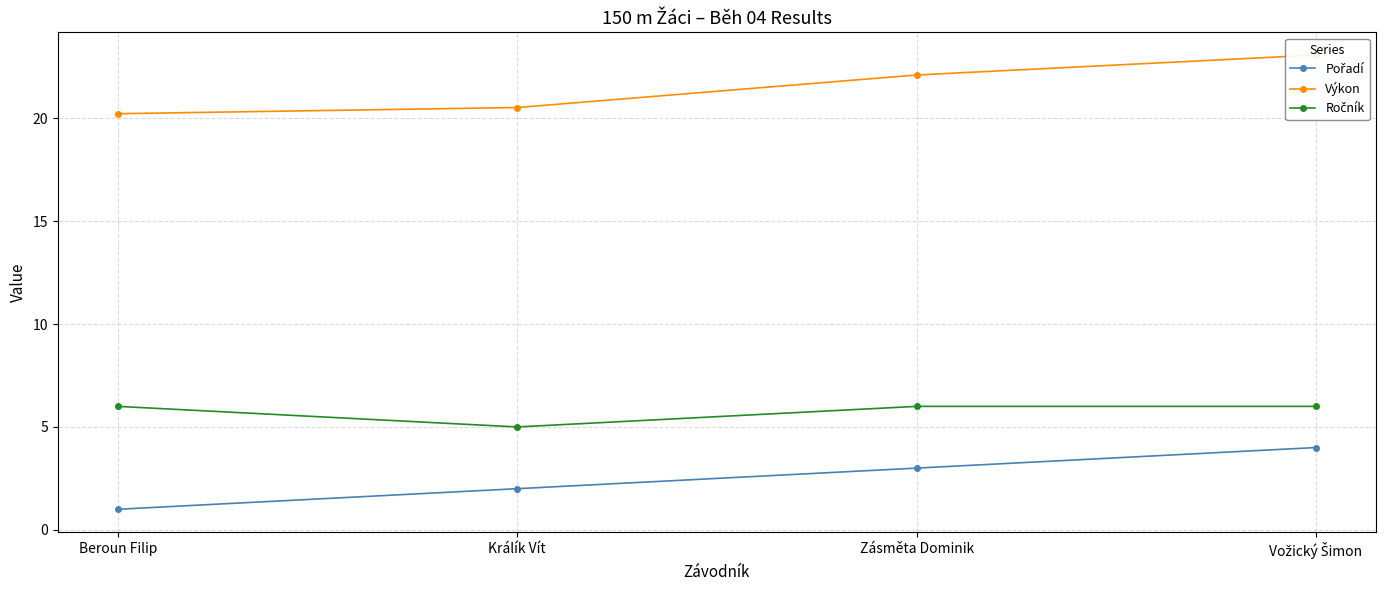

What is the label of the 2nd point from the right?

Zásměta Dominik